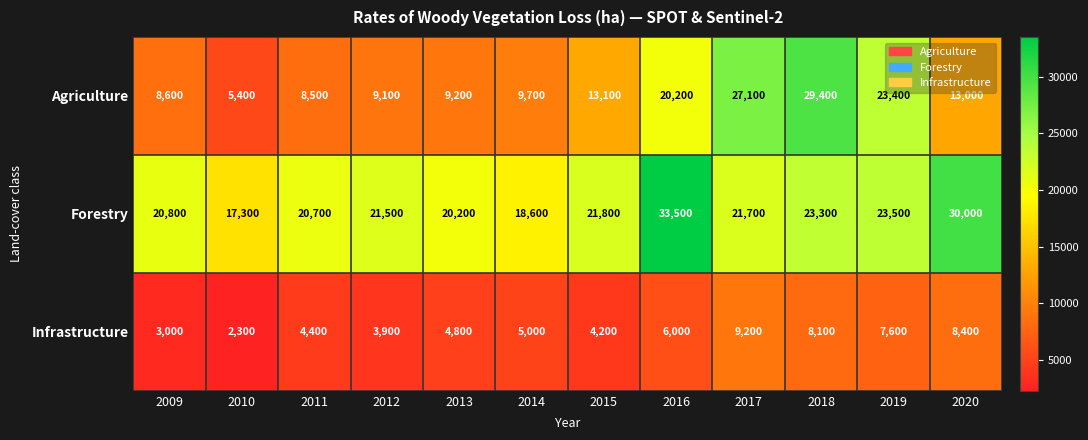

What is the sum of the Forestry values at 2019 and 2011?

44200